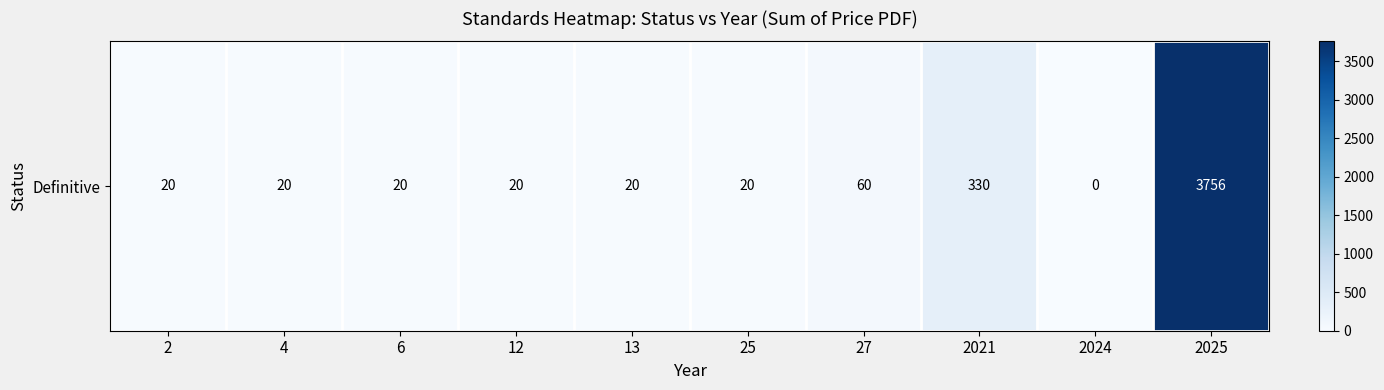

How many values are below 20?

1